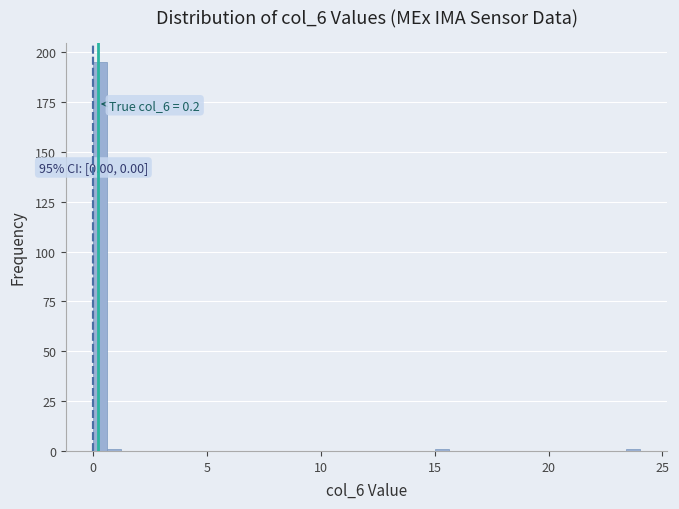

Read against the x-axis, roughly where is the centre of the tallest bar?

0.5